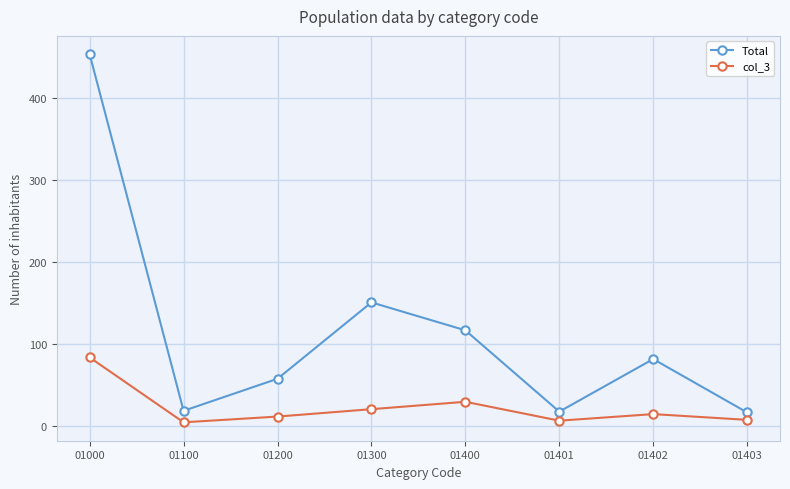

True or false: col_3 and Total intersect in this chart.

False